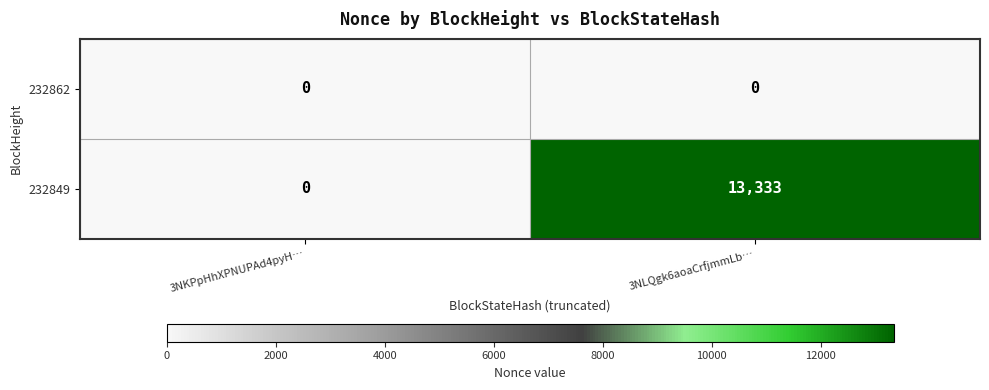

True or false: 232862 has a value of 0 at 3NKPpHhXPNUPAd4pyH….

True